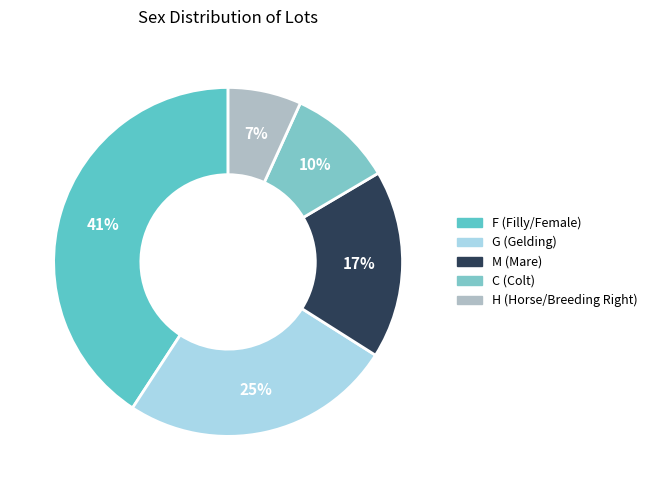

Count the number of slices in the pie.

5